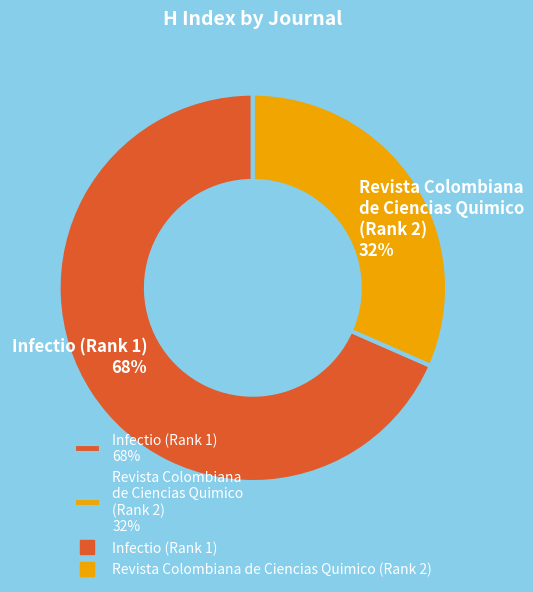

To the nearest percent, what percentage of the pie is Revista Colombiana de Ciencias Quimico (Rank 2)?

32%